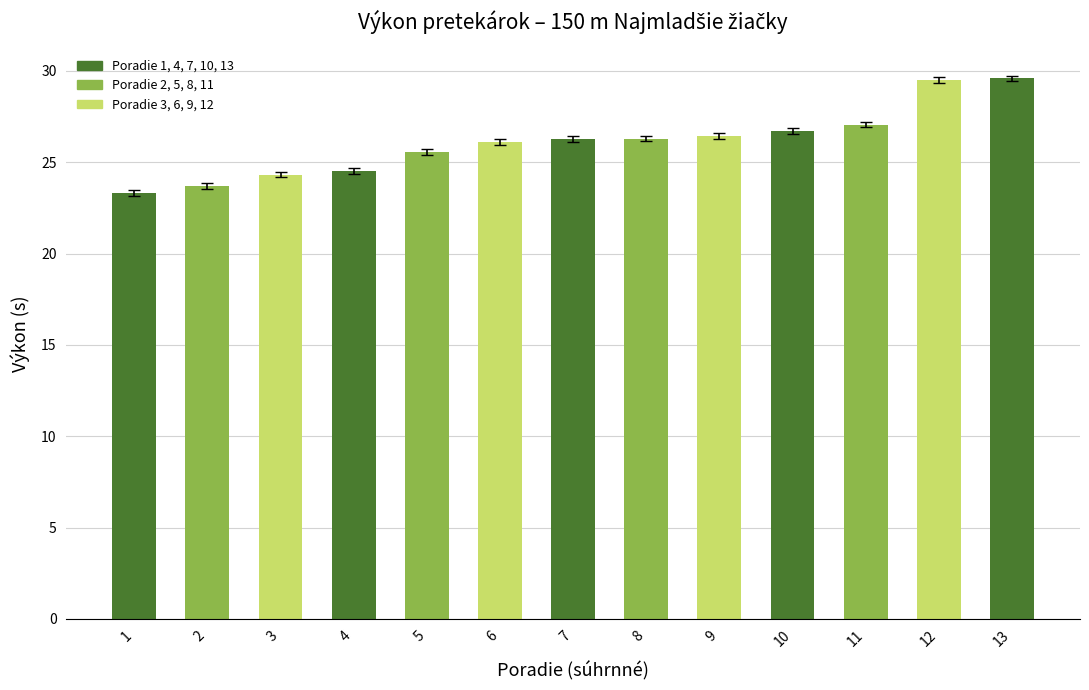

The chart shows a value of 12.2 at 5. True or false?

False